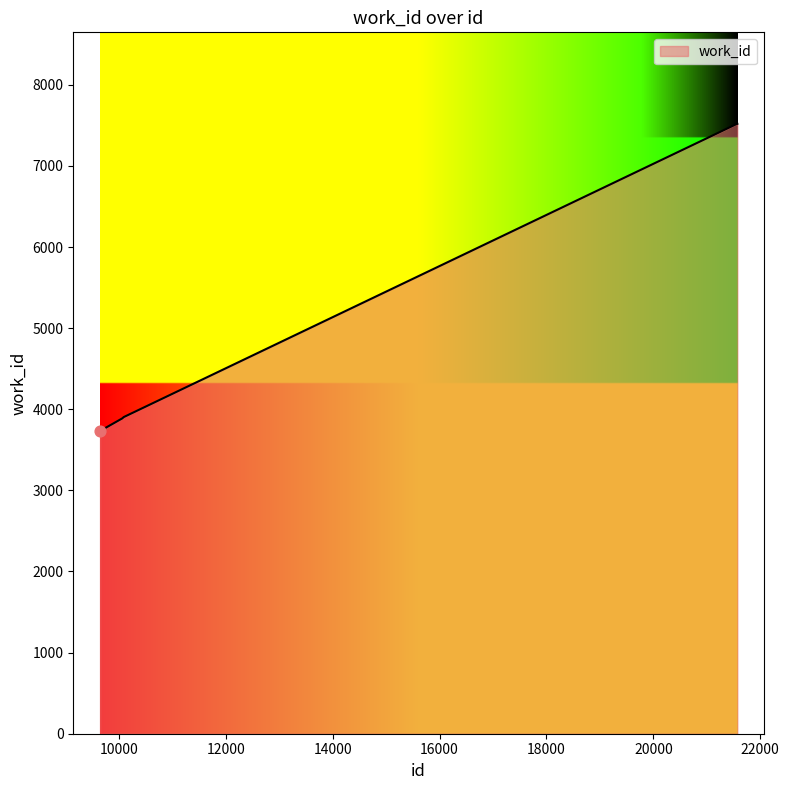

What is the difference between the maximum and minimum values?

3787